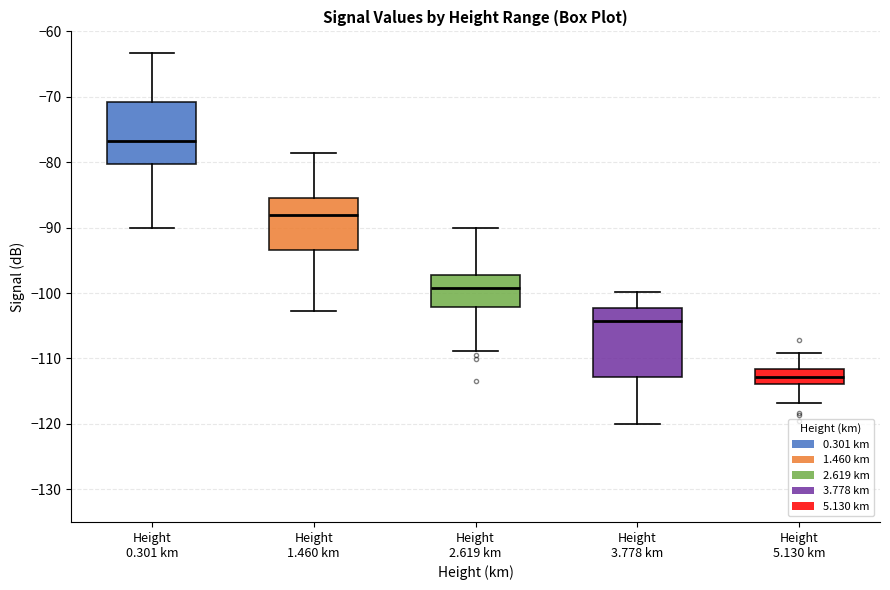

Where does the lower whisker of the box for Height 1.460 km end on the y-axis? The values are not printed on the chart, so give them approximately, as read against the axis.

-103